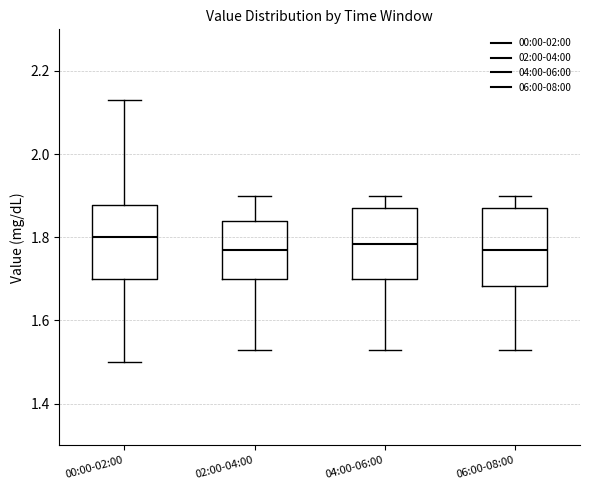

Where is the upper edge of the box for 02:00-04:00 on the y-axis? The values are not printed on the chart, so give them approximately, as read against the axis.

1.84